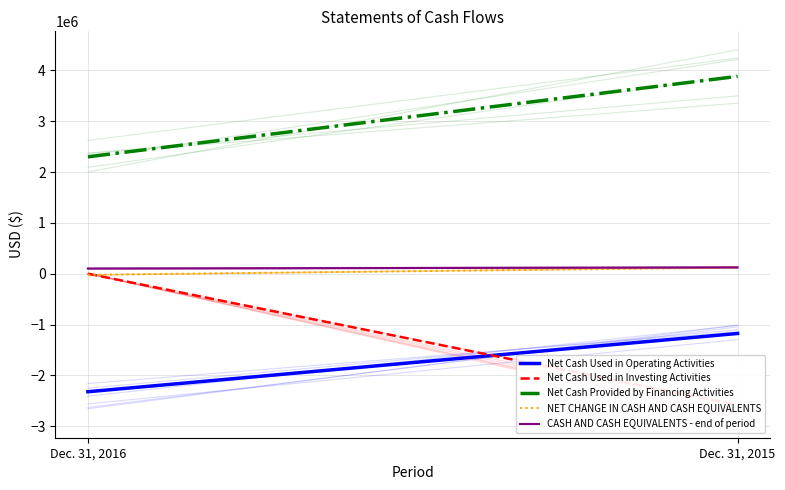

What is the difference between the highest and lowest values at Dec. 31, 2016?

4623636